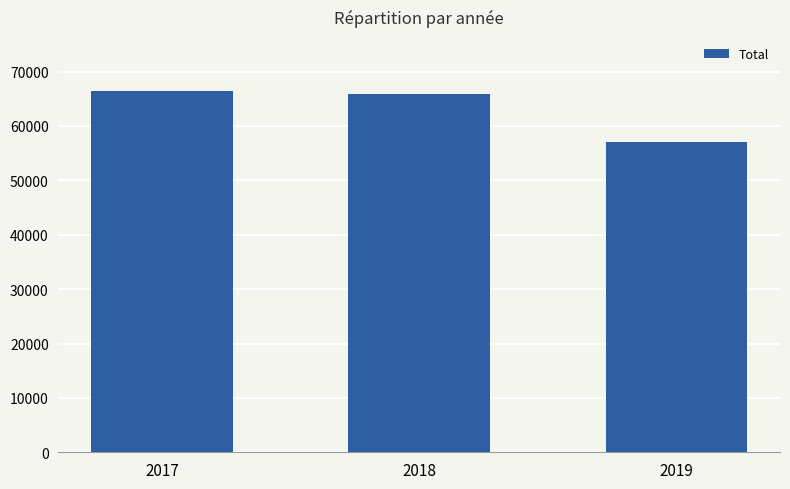

What is the value of the 2nd bar from the left?

65908